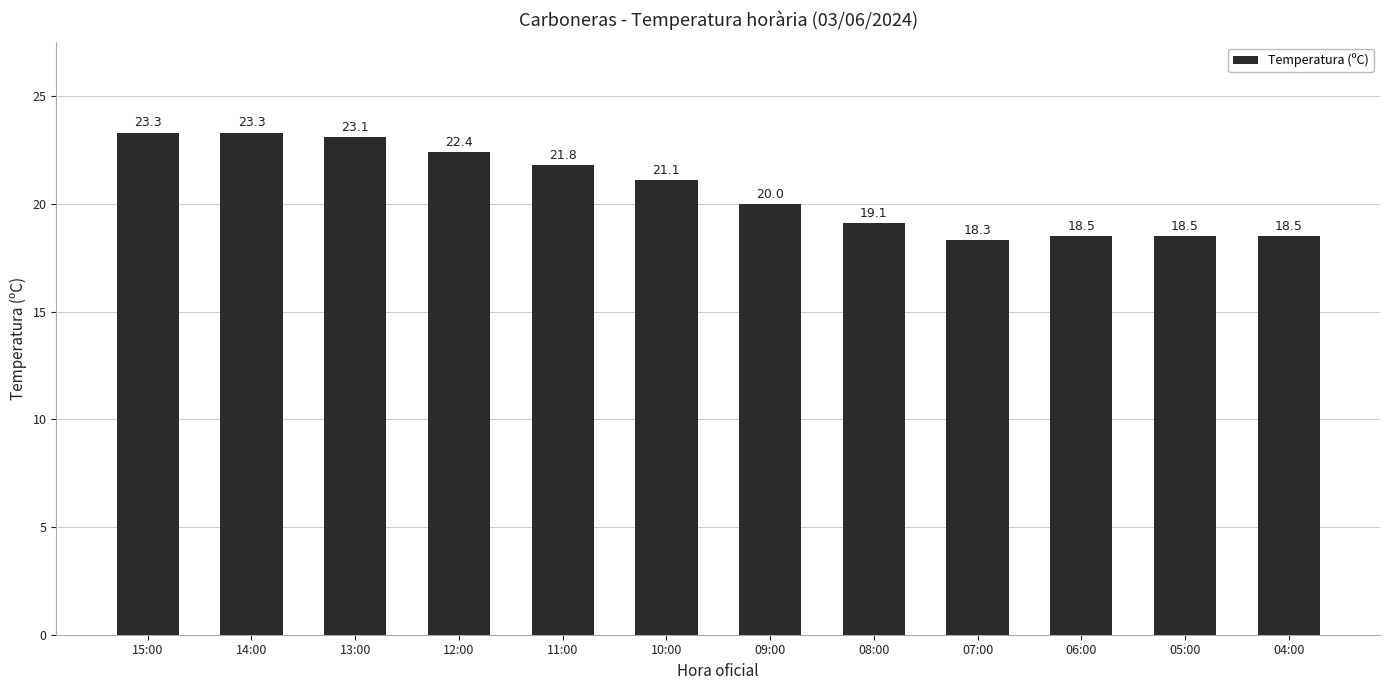

Reading left to right, list all the values displayed in this chart.

23.3	23.3	23.1	22.4	21.8	21.1	20.0	19.1	18.3	18.5	18.5	18.5